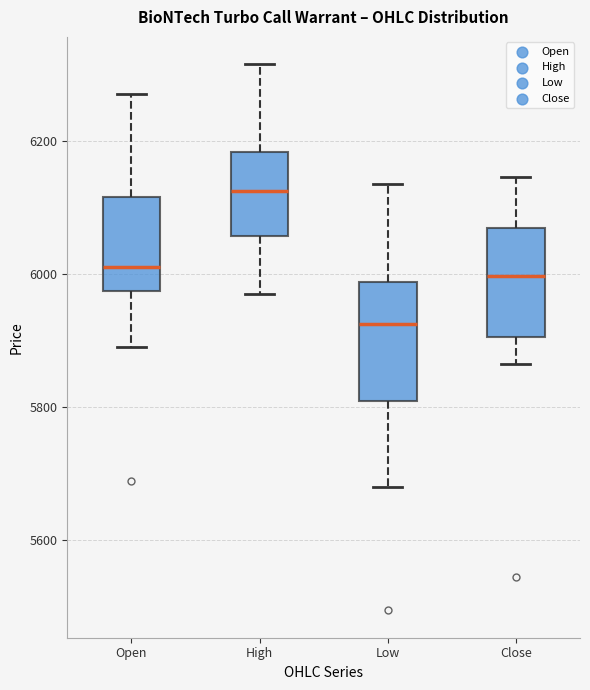

Reading left to right, read every box against the y-axis: the position of its median line, the range the box covers, and the ends of its whiskers. The values are not printed on the chart, so give them approximately, as read against the axis.

Open: median 6020, box 5980 to 6120, whiskers 5900 to 6280
High: median 6120, box 6060 to 6180, whiskers 5980 to 6320
Low: median 5920, box 5820 to 5980, whiskers 5680 to 6140
Close: median 6000, box 5900 to 6060, whiskers 5860 to 6140